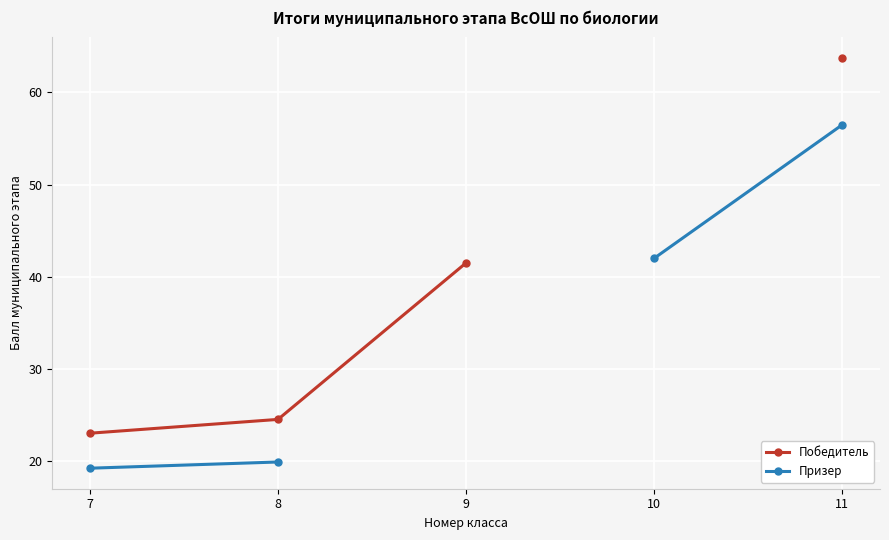

Is the value of Призер at 7 greater than the value of Победитель at 10?

No